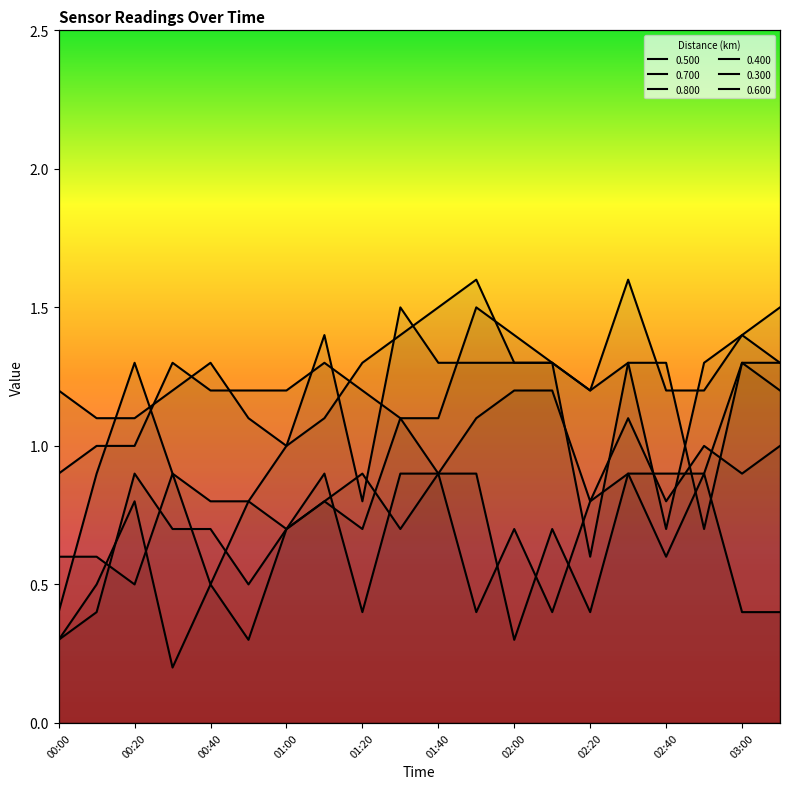

Reading left to right, extract all data points from this chart.

0.500: 1.2	1.1	1.1	1.2	1.3	1.1	1.0	1.1	1.3	1.4	1.5	1.6	1.3	1.3	1.2	1.3	0.7	1.3	1.4	1.5
0.700: 0.6	0.6	0.5	0.9	0.5	0.8	0.7	0.9	0.4	0.9	0.9	0.4	0.7	0.4	0.8	0.9	0.6	0.9	0.4	0.4
0.800: 0.3	0.5	0.8	0.2	0.5	0.3	0.7	0.8	0.9	0.7	0.9	0.9	0.3	0.7	0.4	0.9	0.9	0.9	1.3	1.2
0.400: 0.9	1.0	1.0	1.3	1.2	1.2	1.2	1.3	1.2	1.1	1.1	1.5	1.4	1.3	1.2	1.6	1.2	1.2	1.4	1.3
0.300: 0.4	0.9	1.3	0.9	0.8	0.8	1.0	1.4	0.8	1.5	1.3	1.3	1.3	1.3	0.6	1.3	1.3	0.7	1.3	1.3
0.600: 0.3	0.4	0.9	0.7	0.7	0.5	0.7	0.8	0.7	1.1	0.9	1.1	1.2	1.2	0.8	1.1	0.8	1.0	0.9	1.0